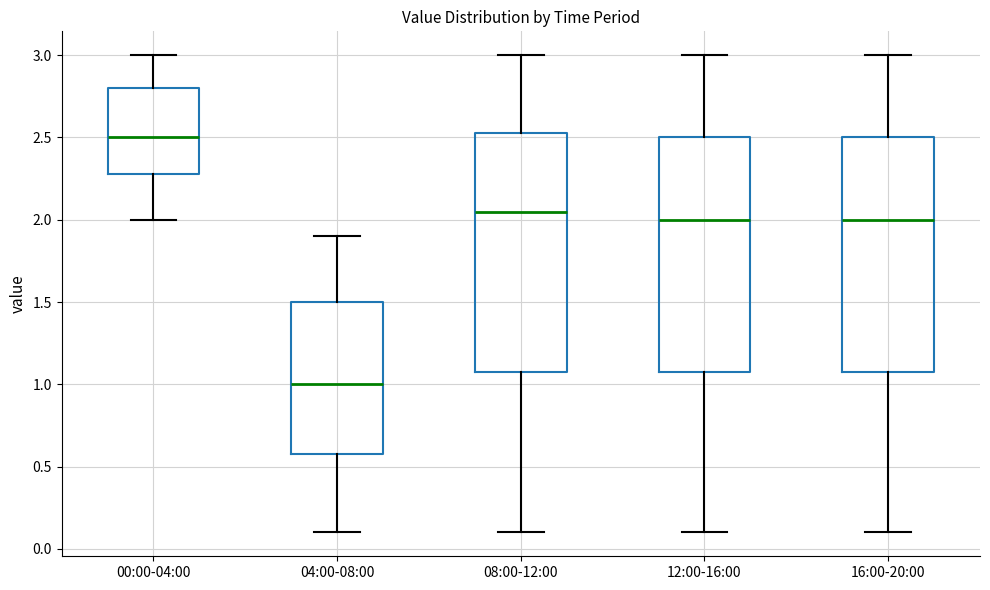

Reading left to right, transcribe this box plot: for each box, give where its median line is, the range the box spans, and where its two whiskers end, as read against the y-axis. The values are not printed on the chart, so give them approximately, as read against the axis.

00:00-04:00: median 2.50, box 2.30 to 2.80, whiskers 2.00 to 3.00
04:00-08:00: median 1.00, box 0.60 to 1.50, whiskers 0.10 to 1.90
08:00-12:00: median 2.05, box 1.10 to 2.55, whiskers 0.10 to 3.00
12:00-16:00: median 2.00, box 1.10 to 2.50, whiskers 0.10 to 3.00
16:00-20:00: median 2.00, box 1.10 to 2.50, whiskers 0.10 to 3.00